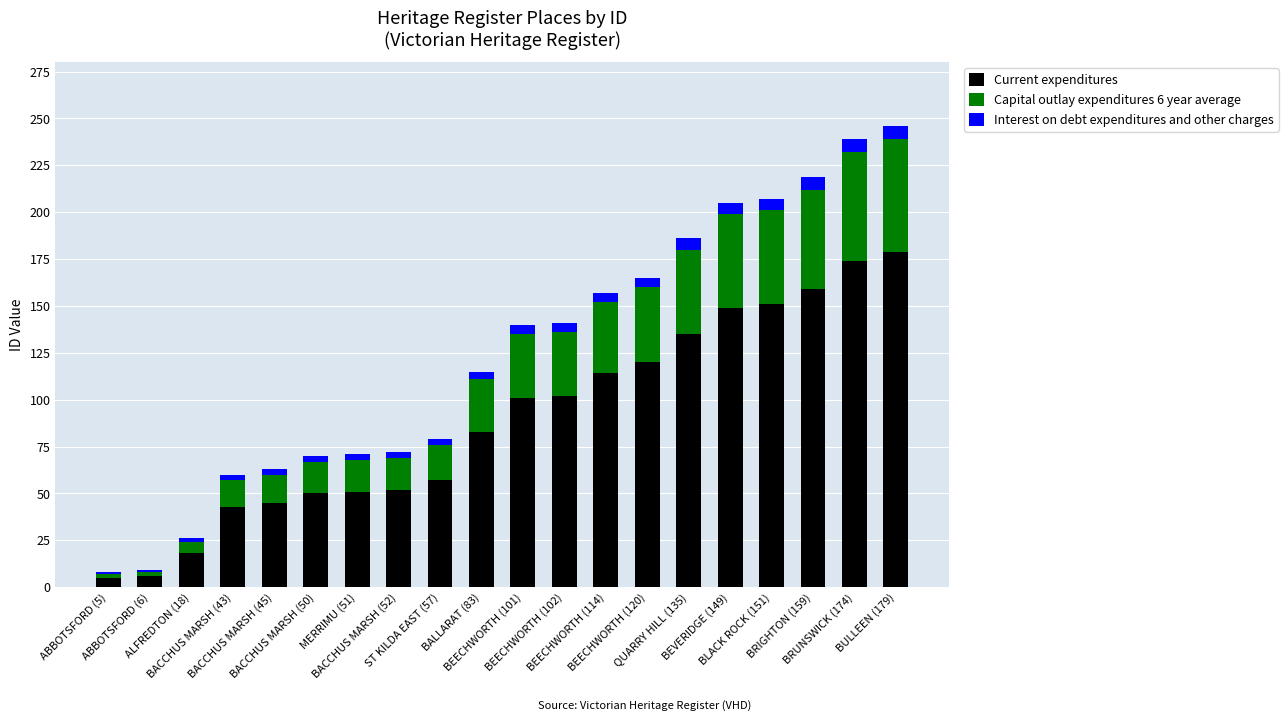

What is the maximum value for Current expenditures?

179